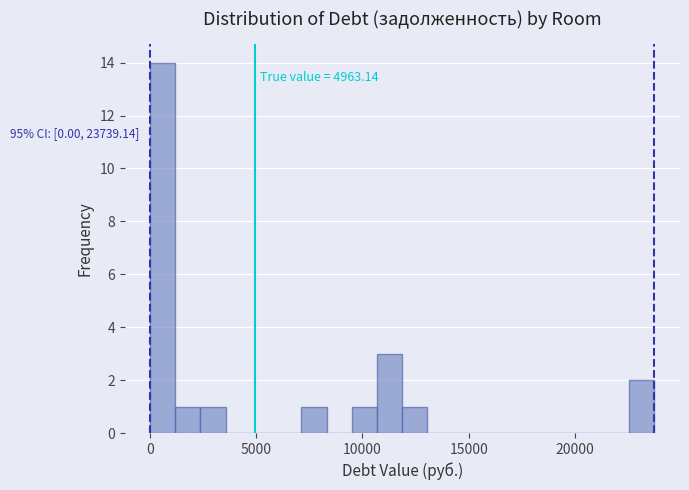

Read against the x-axis, roughly where is the centre of the tallest bar?

500